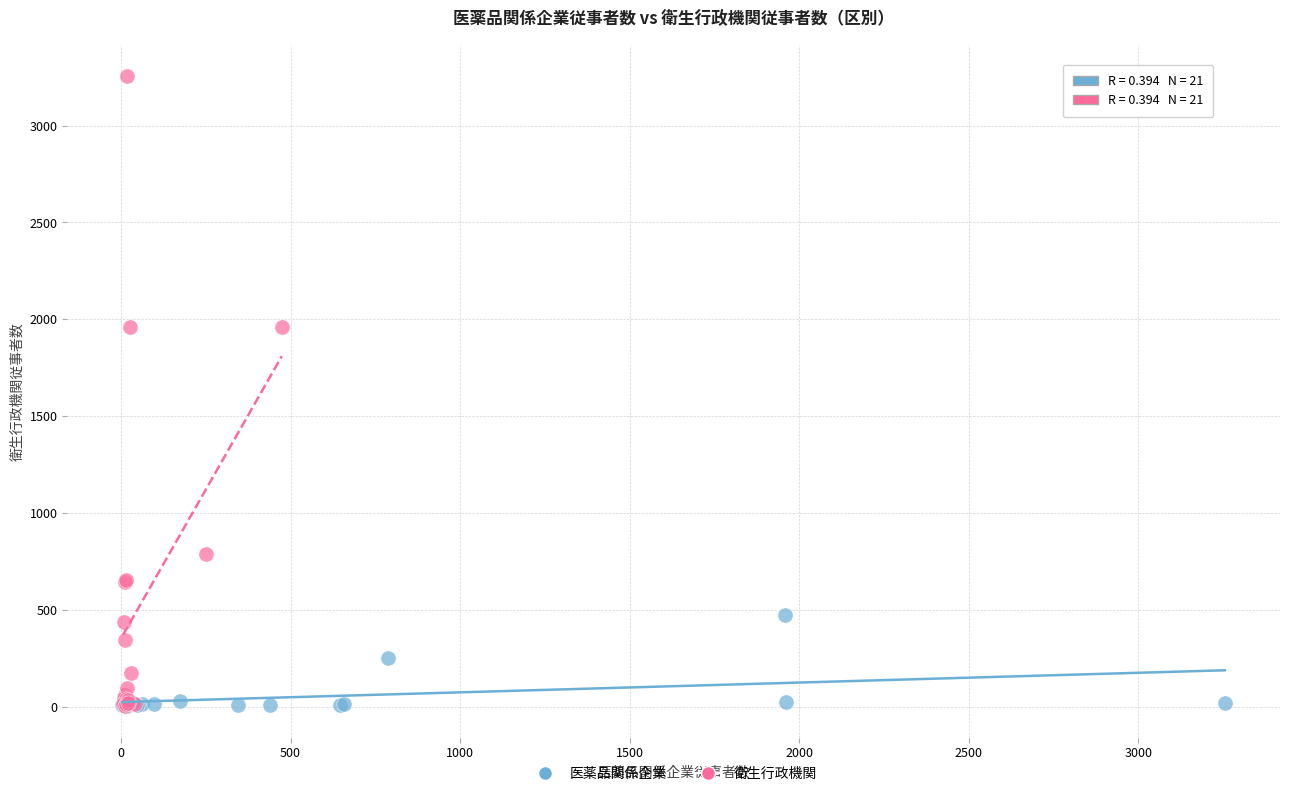

What are all the series names shown in the legend?

医薬品関係企業, 衛生行政機関